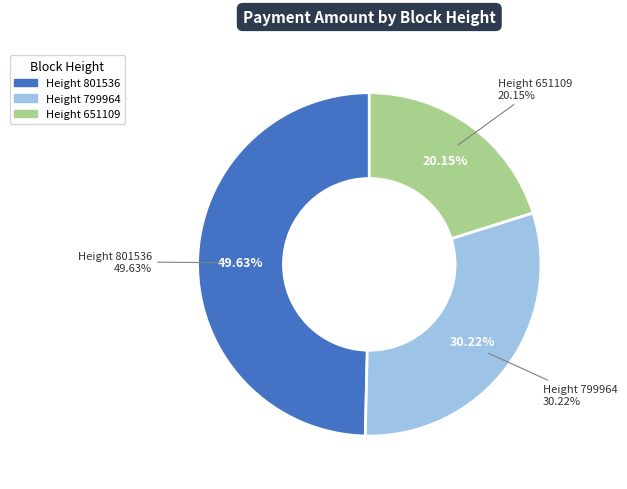

Which has a higher value, 799964 or 801536?

801536